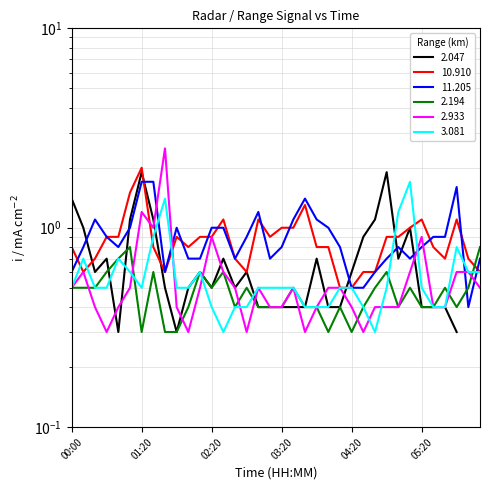

Is this an area chart (filled region under the line)?

No